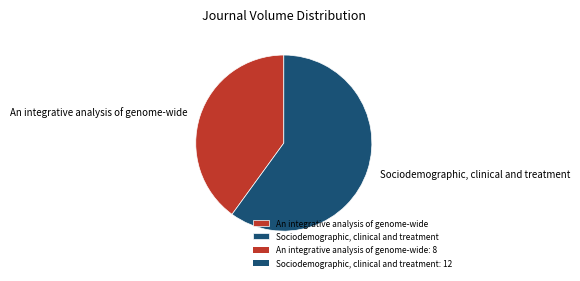

Is there a majority slice in this chart?

Yes